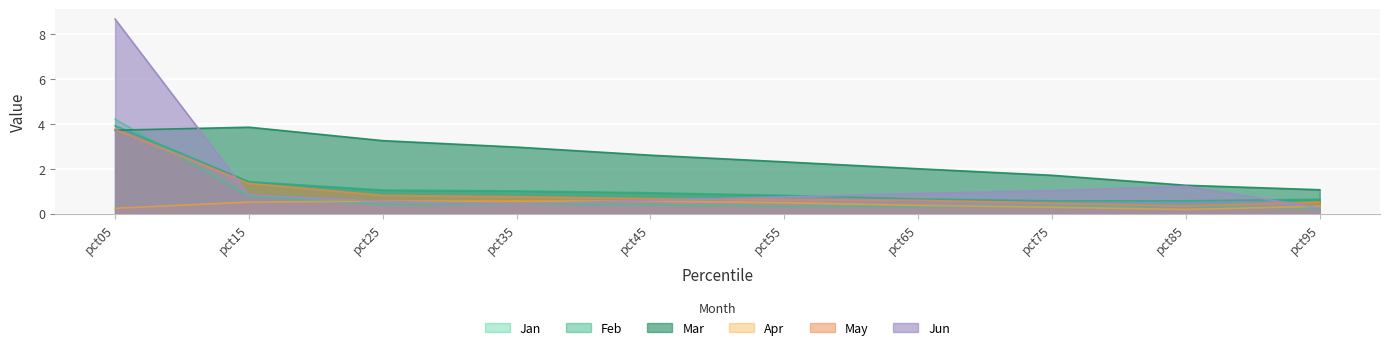

True or false: May has more than 2 interior local peaks.

False